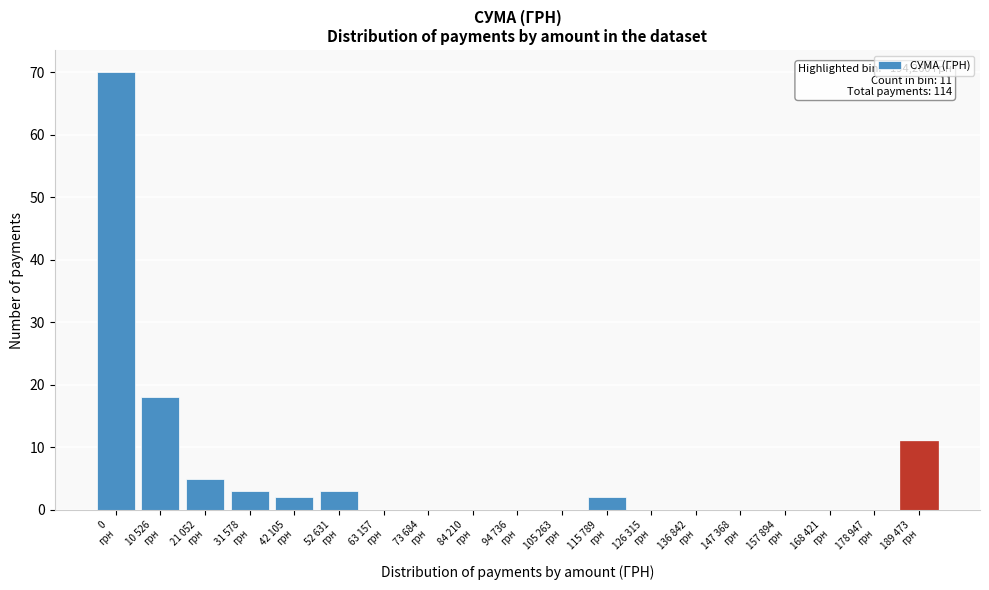

What is the sum of all values?

114